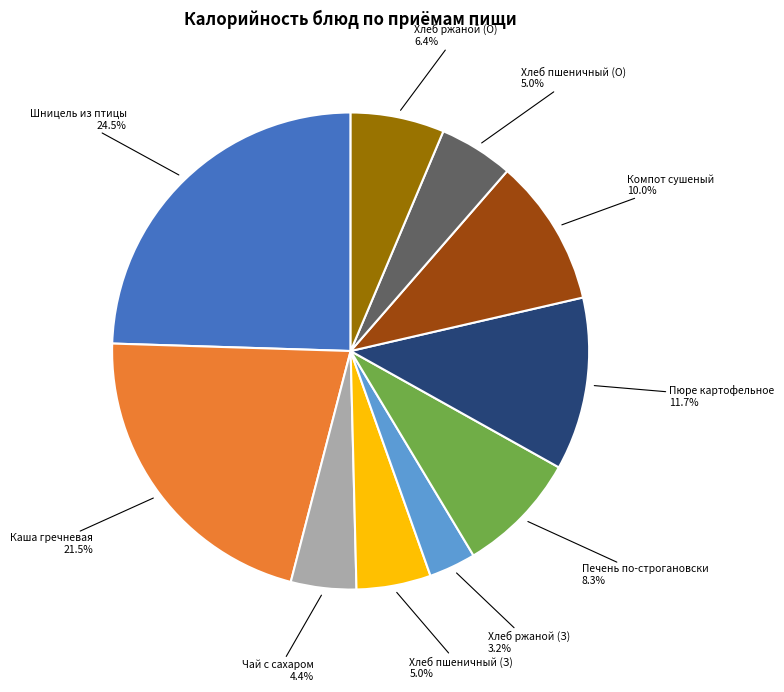

Is there a majority slice in this chart?

No